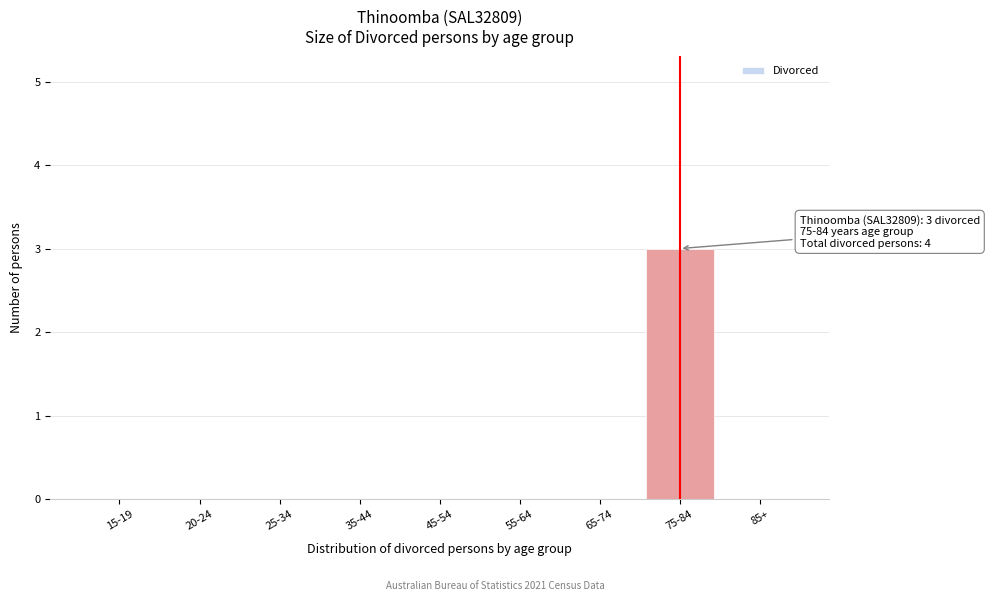

Reading left to right, what are all the values shown in this chart?

15-19=0	20-24=0	25-34=0	35-44=0	45-54=0	55-64=0	65-74=0	75-84=3	85+=0